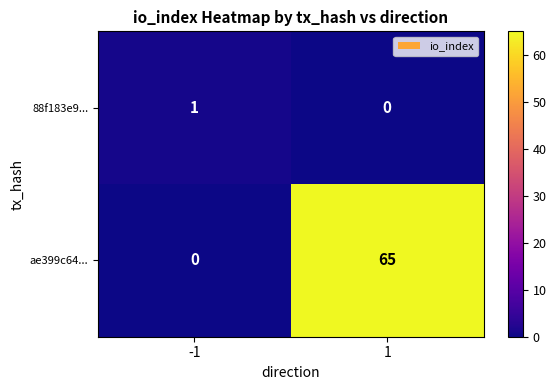

Reading left to right, list all the values displayed in this chart.

88f183e9...: 1	0
ae399c64...: 0	65